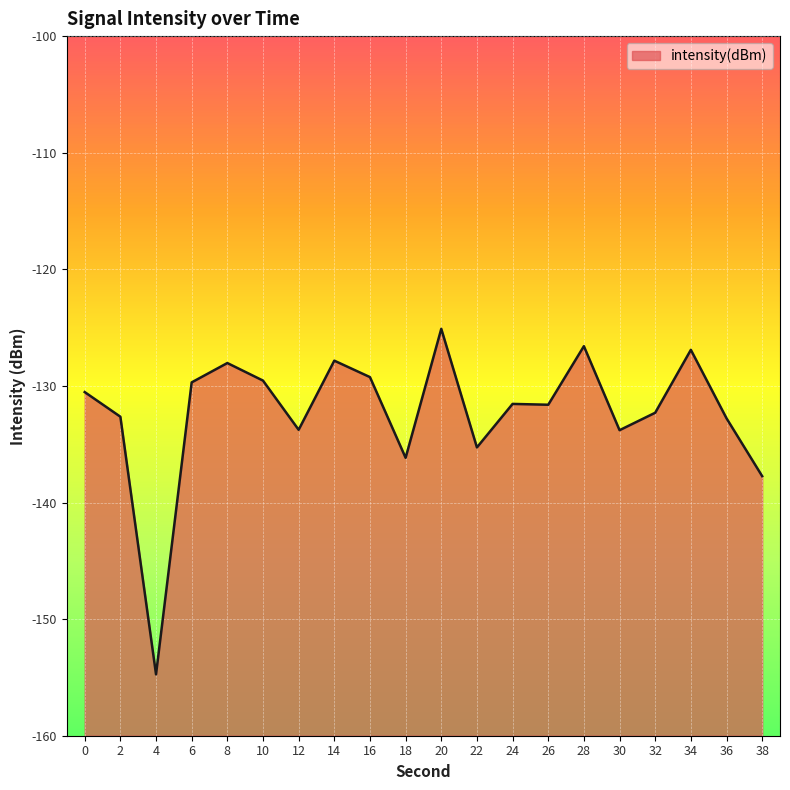

What is the difference between the values at 22 and 26?

3.7